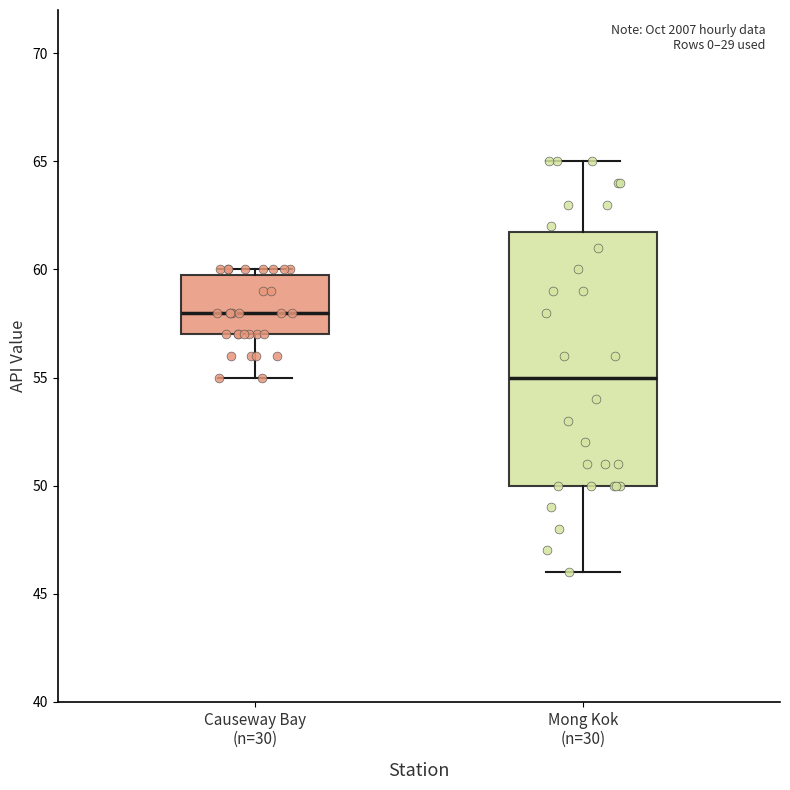

Where is the lower edge of the box for Mong Kok (n=30) on the y-axis? The values are not printed on the chart, so give them approximately, as read against the axis.

50